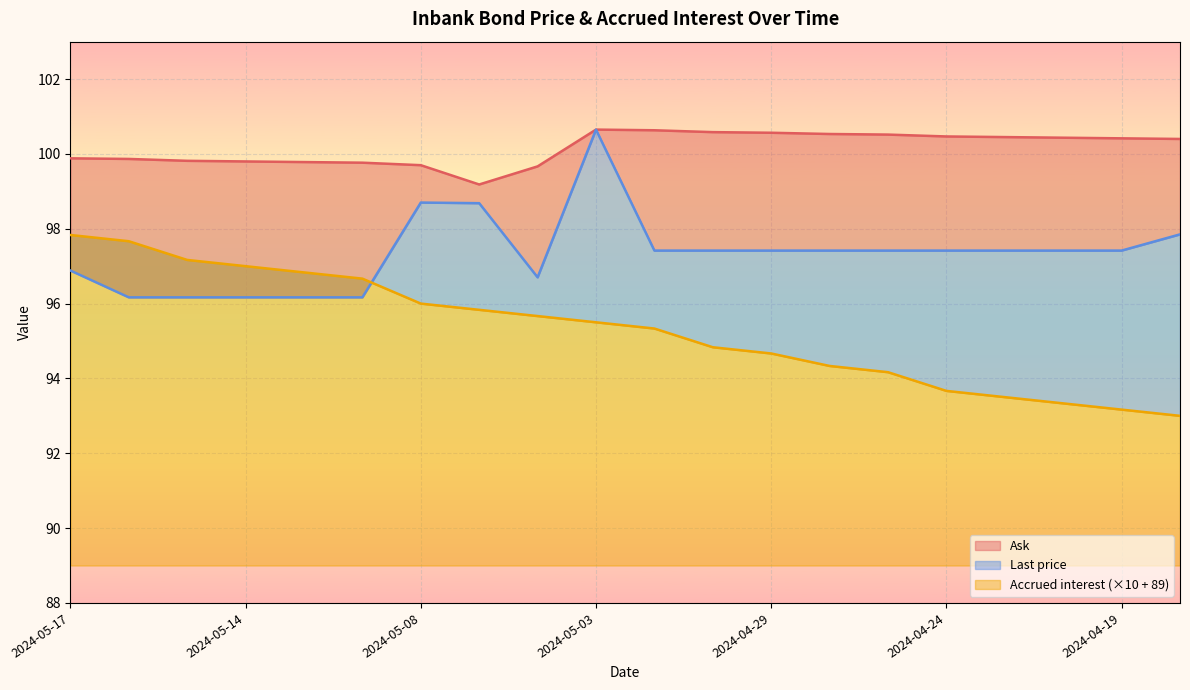

Reading right to left, transcribe all the data shown in this chart.

Ask: 2024-04-18=100.4	2024-04-19=100.4	2024-04-22=100.4	2024-04-23=100.5	2024-04-24=100.5	2024-04-25=100.5	2024-04-26=100.5	2024-04-29=100.6	2024-04-30=100.6	2024-05-02=100.6	2024-05-03=100.7	2024-05-06=99.7	2024-05-07=99.2	2024-05-08=99.7	2024-05-10=99.8	2024-05-13=99.8	2024-05-14=99.8	2024-05-15=99.8	2024-05-16=99.9	2024-05-17=99.9
Last price: 2024-04-18=97.8	2024-04-19=97.4	2024-04-22=97.4	2024-04-23=97.4	2024-04-24=97.4	2024-04-25=97.4	2024-04-26=97.4	2024-04-29=97.4	2024-04-30=97.4	2024-05-02=97.4	2024-05-03=100.6	2024-05-06=96.7	2024-05-07=98.7	2024-05-08=98.7	2024-05-10=96.2	2024-05-13=96.2	2024-05-14=96.2	2024-05-15=96.2	2024-05-16=96.2	2024-05-17=96.9
Accrued interest: 2024-04-18=93.0	2024-04-19=93.2	2024-04-22=93.3	2024-04-23=93.5	2024-04-24=93.7	2024-04-25=94.2	2024-04-26=94.3	2024-04-29=94.7	2024-04-30=94.8	2024-05-02=95.3	2024-05-03=95.5	2024-05-06=95.7	2024-05-07=95.8	2024-05-08=96.0	2024-05-10=96.7	2024-05-13=96.8	2024-05-14=97.0	2024-05-15=97.2	2024-05-16=97.7	2024-05-17=97.8